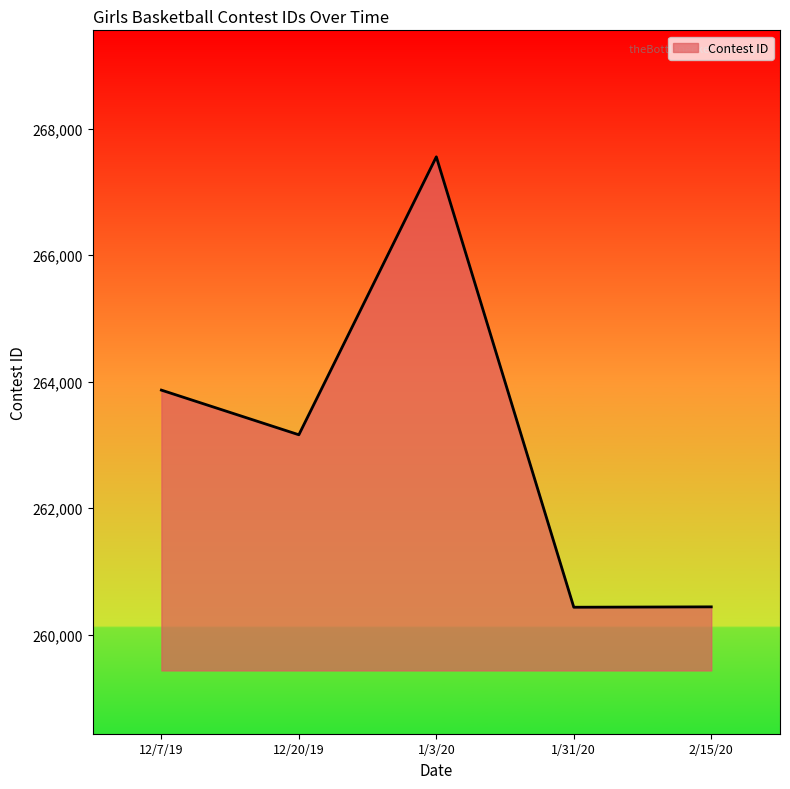

Where is the data nearest to the value 263996?

12/7/19